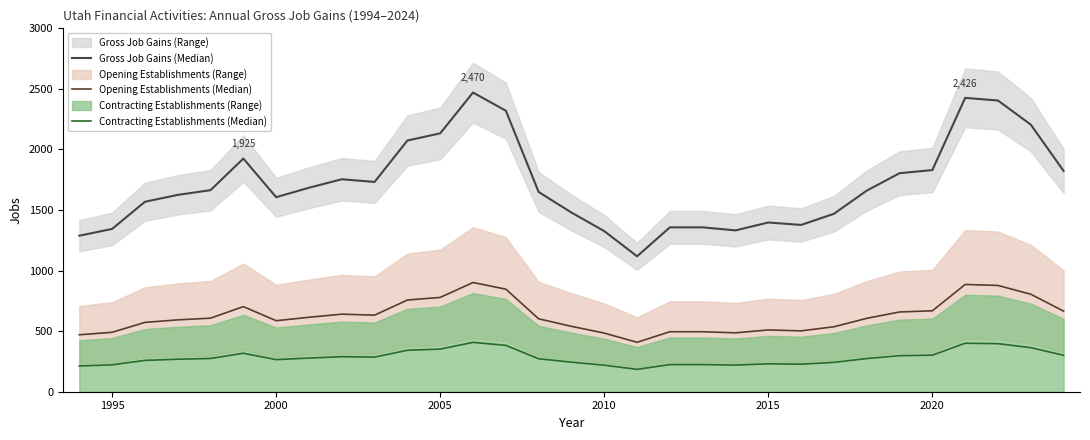

How many distinct data groups are displayed?

3